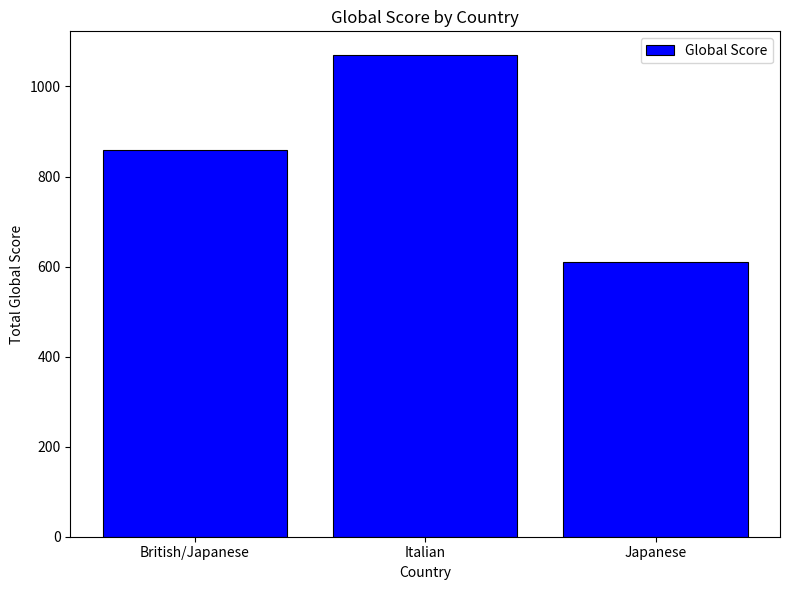

Which label corresponds to the smallest value in the chart?

Japanese